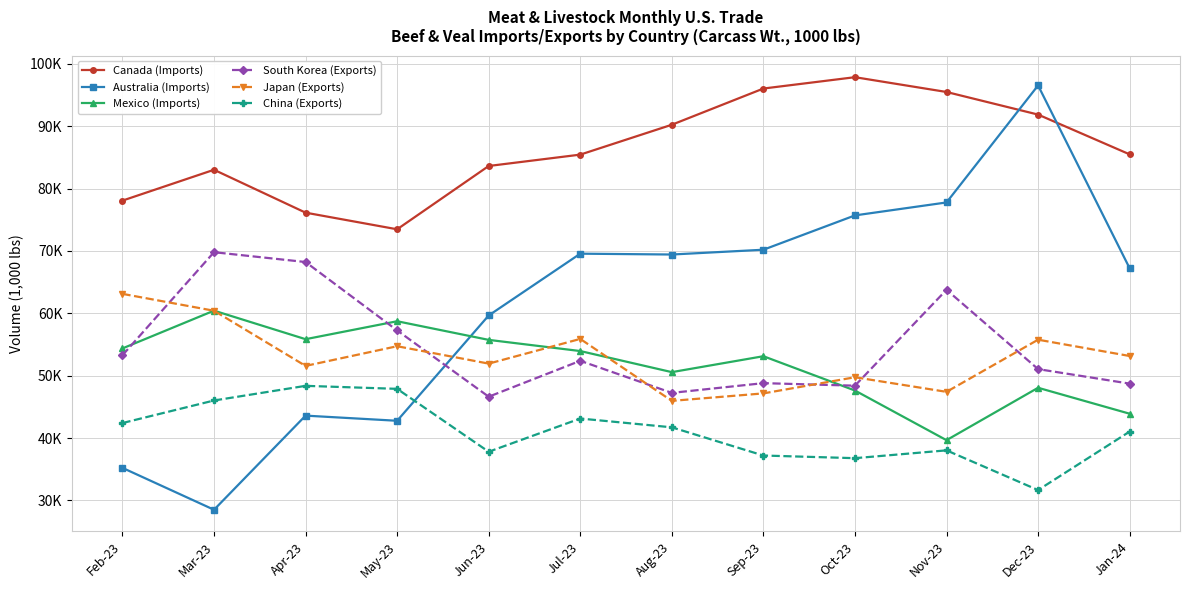

Reading right to left, extract all data points from this chart.

Canada (Imports): Jan-24=85482.6	Dec-23=91858.7	Nov-23=95482.4	Oct-23=97853.9	Sep-23=96035.0	Aug-23=90230.5	Jul-23=85440.3	Jun-23=83618.2	May-23=73468.5	Apr-23=76134.6	Mar-23=83009.9	Feb-23=78065.8
Australia (Imports): Jan-24=67219.8	Dec-23=96532.1	Nov-23=77771.7	Oct-23=75695.3	Sep-23=70190.9	Aug-23=69424.2	Jul-23=69559.5	Jun-23=59652.9	May-23=42768.4	Apr-23=43594.2	Mar-23=28502.5	Feb-23=35218.3
Mexico (Imports): Jan-24=43901.0	Dec-23=48059.3	Nov-23=39657.5	Oct-23=47618.9	Sep-23=53119.6	Aug-23=50567.1	Jul-23=53947.2	Jun-23=55738.7	May-23=58726.8	Apr-23=55849.5	Mar-23=60426.3	Feb-23=54368.3
South Korea (Exports): Jan-24=48723.0	Dec-23=51051.2	Nov-23=63768.6	Oct-23=48394.8	Sep-23=48801.9	Aug-23=47240.8	Jul-23=52382.4	Jun-23=46627.6	May-23=57255.8	Apr-23=68219.9	Mar-23=69795.9	Feb-23=53273.5
Japan (Exports): Jan-24=53154.5	Dec-23=55767.6	Nov-23=47406.1	Oct-23=49747.8	Sep-23=47158.8	Aug-23=45958.6	Jul-23=55892.4	Jun-23=51932.1	May-23=54720.7	Apr-23=51567.0	Mar-23=60408.1	Feb-23=63117.1
China (Exports): Jan-24=41037.3	Dec-23=31658.8	Nov-23=38025.9	Oct-23=36772.7	Sep-23=37197.7	Aug-23=41719.2	Jul-23=43128.4	Jun-23=37803.6	May-23=47887.5	Apr-23=48369.5	Mar-23=46021.0	Feb-23=42406.8